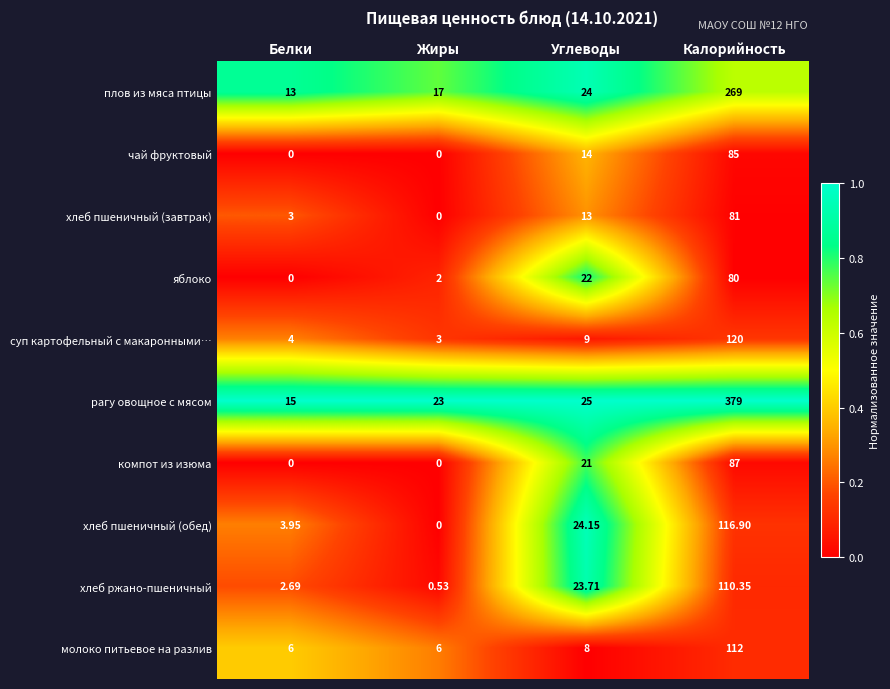

Which series changed the most between Белки and Калорийность?

рагу овощное с мясом